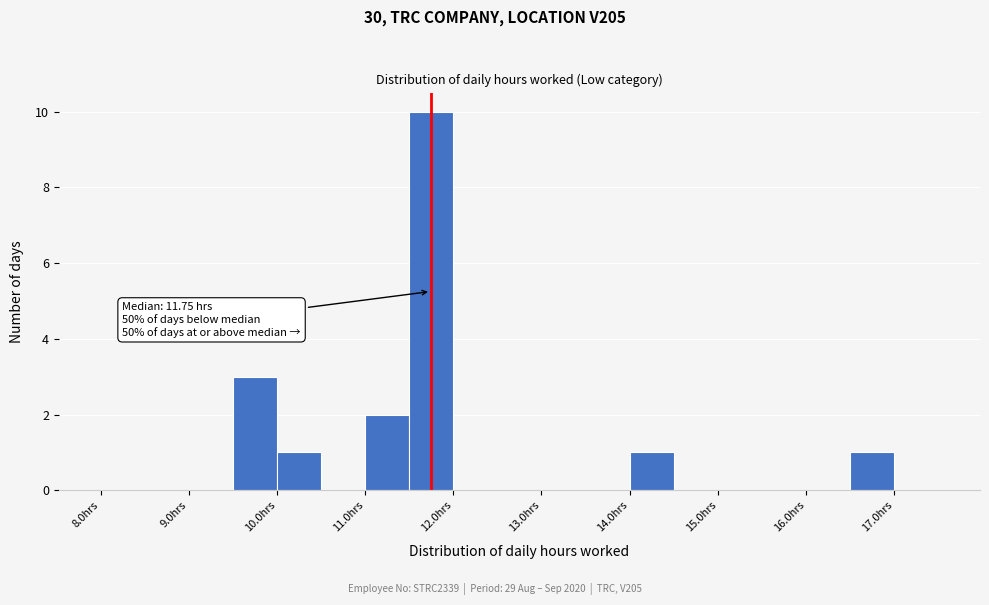

Which range on the x-axis has the tallest bar?

11.5 to 12.0